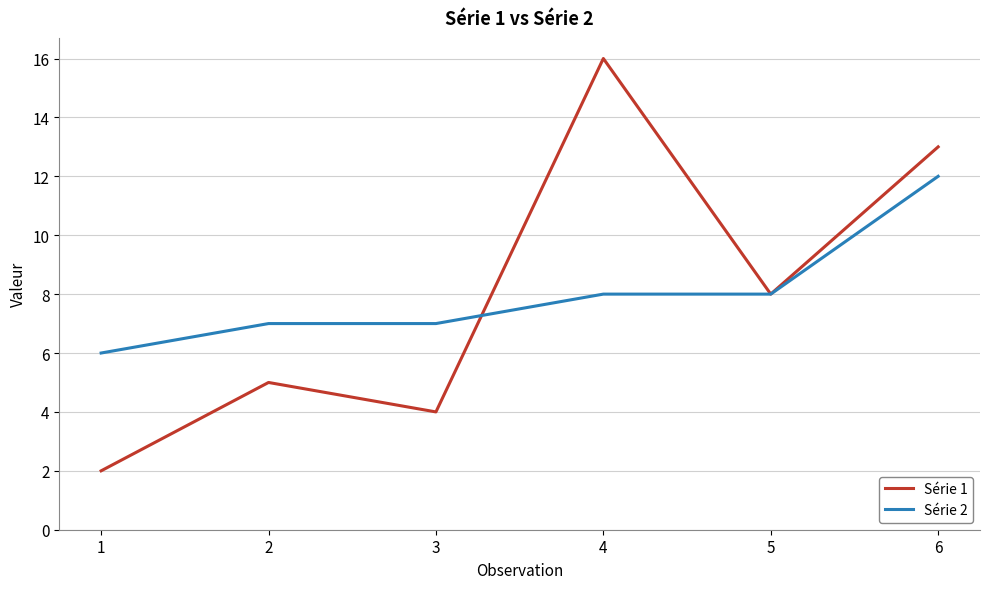

Is the value of Série 2 at 2 greater than the value of Série 1 at 3?

Yes